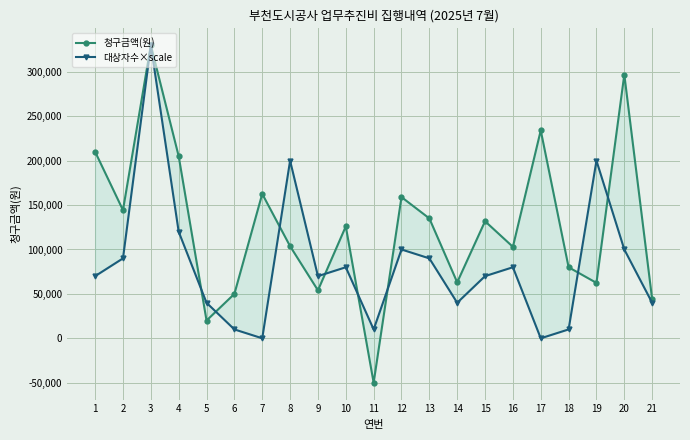

In 청구금액(원), how many points are higher than both neighbors (excluding endpoints)?

7